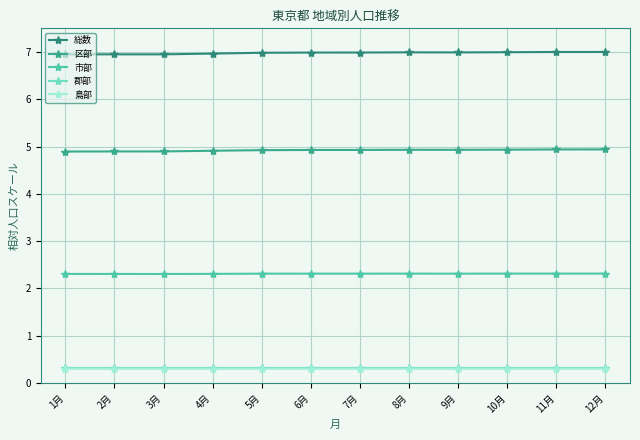

List the labels in order of 郡部 value, largest first.

1月, 2月, 3月, 5月, 4月, 6月, 7月, 8月, 9月, 10月, 11月, 12月